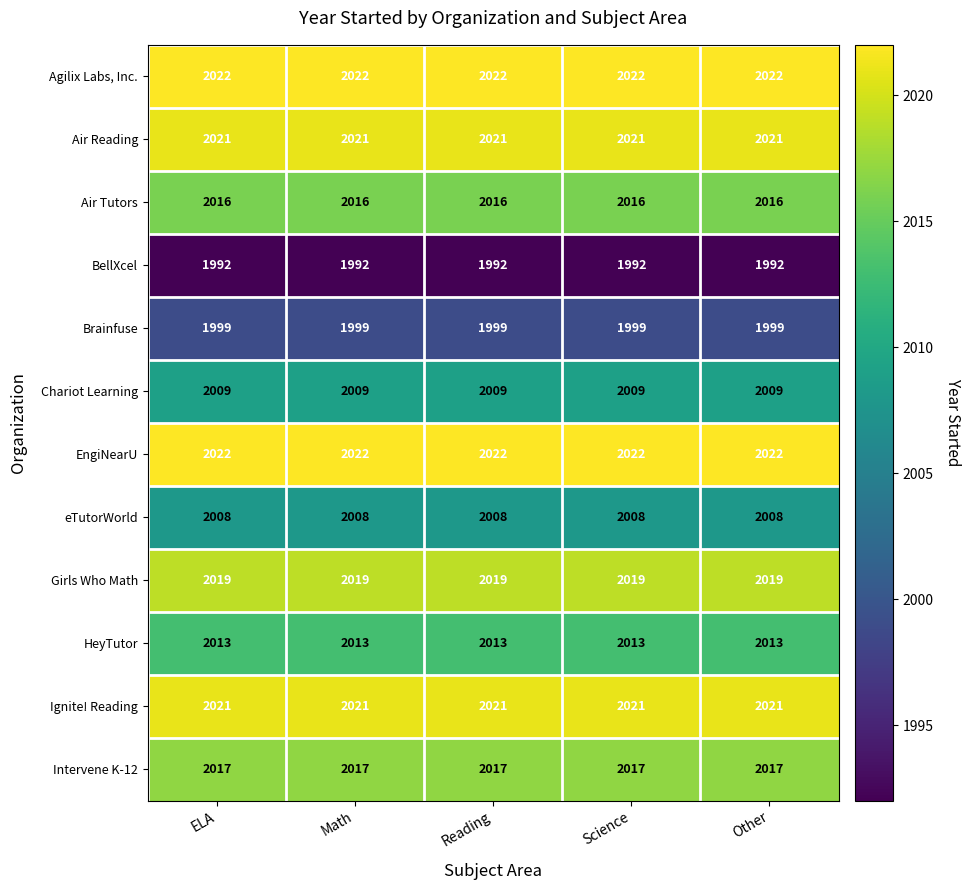

Is it true that Intervene K-12 equals 2017 at ELA?

True